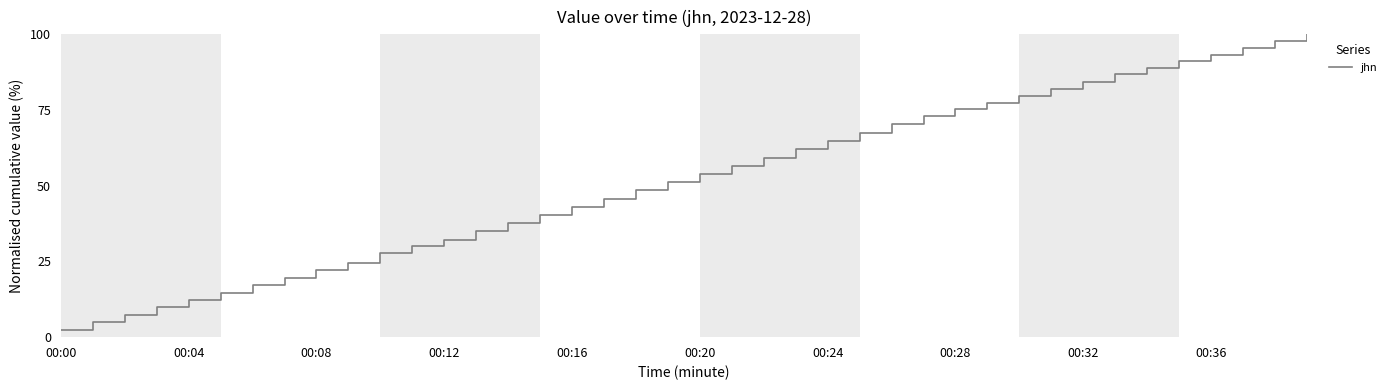

What is the minimum value shown in the chart?

2.5